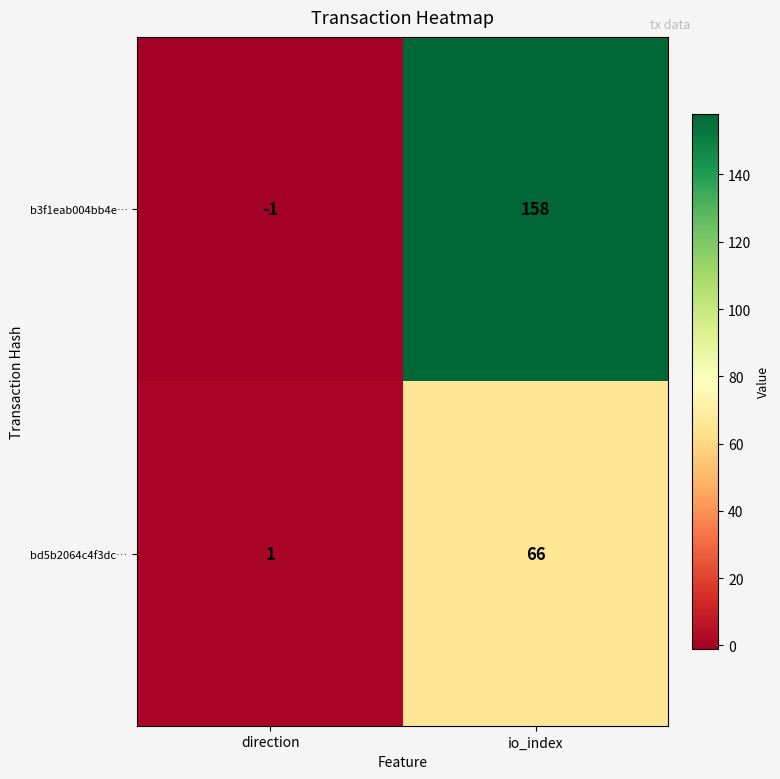

Which series has the largest range (max minus min)?

b3f1eab004bb4e…